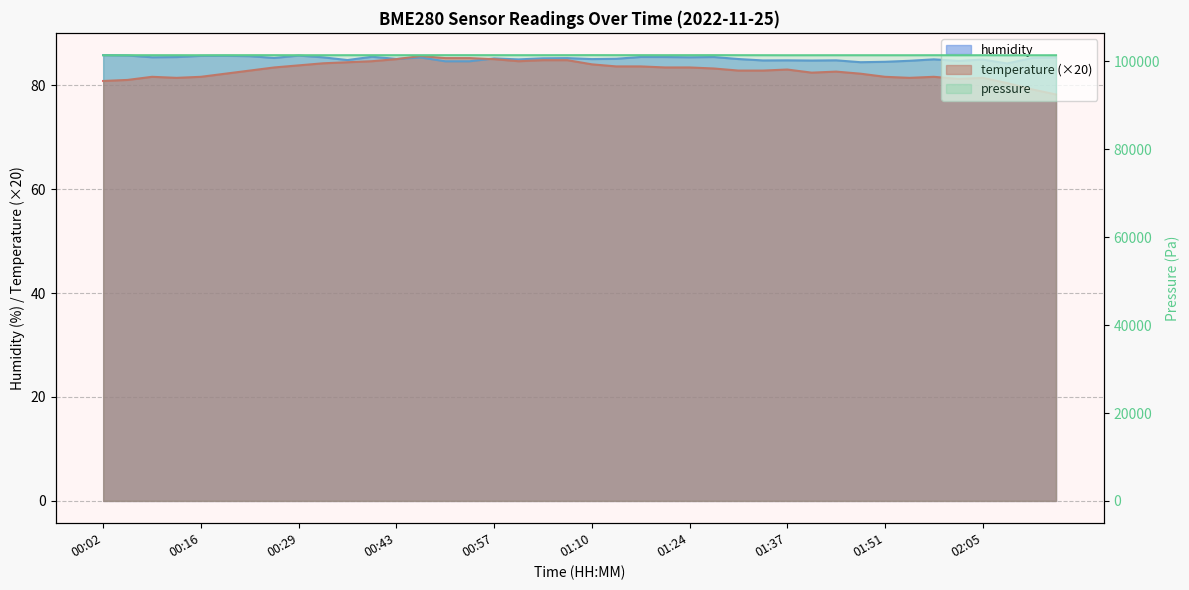

What is the spread (max minus min) of values at 00:36?

0.4